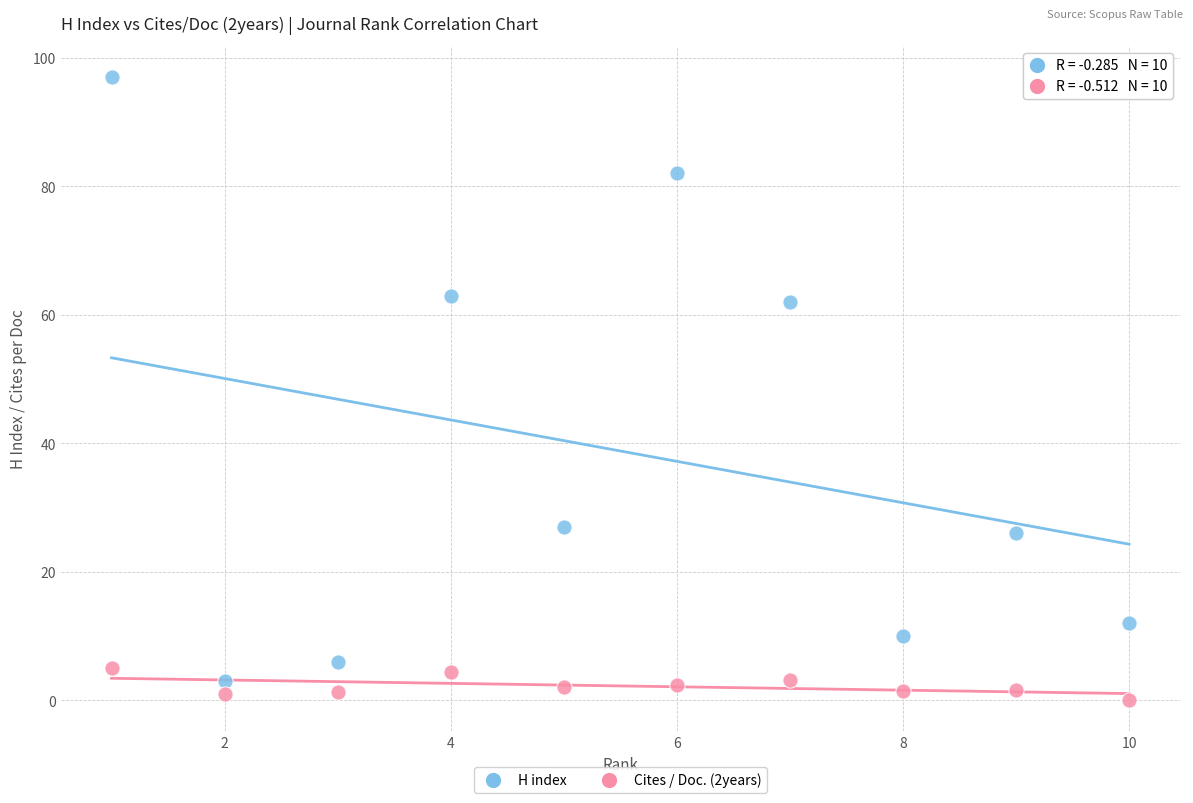

What are all the series names shown in the legend?

H index, Cites / Doc. (2years)